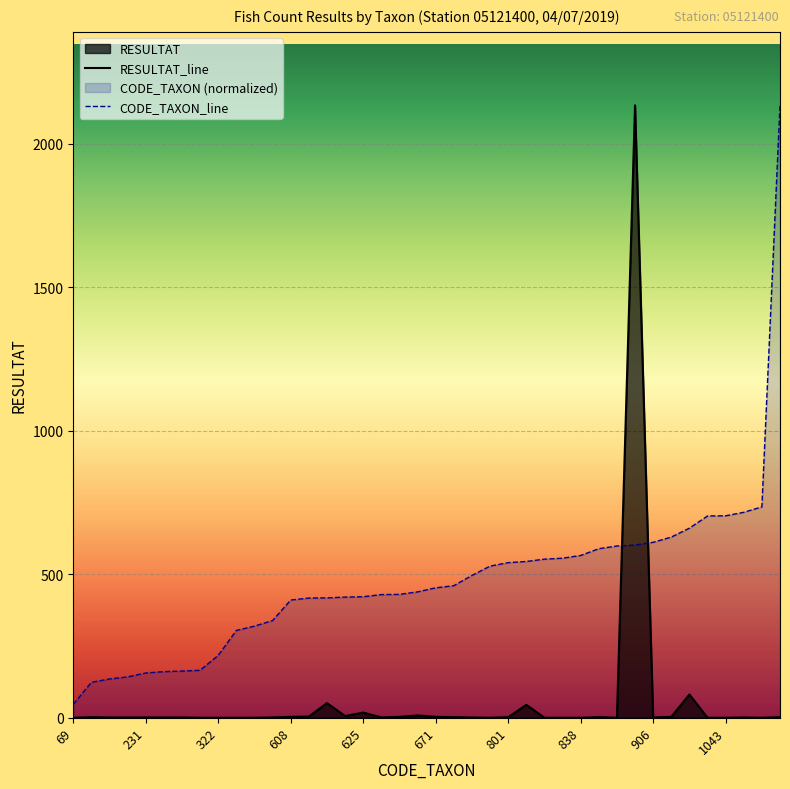

What is the spread (max minus min) of values at 1061?

714.5